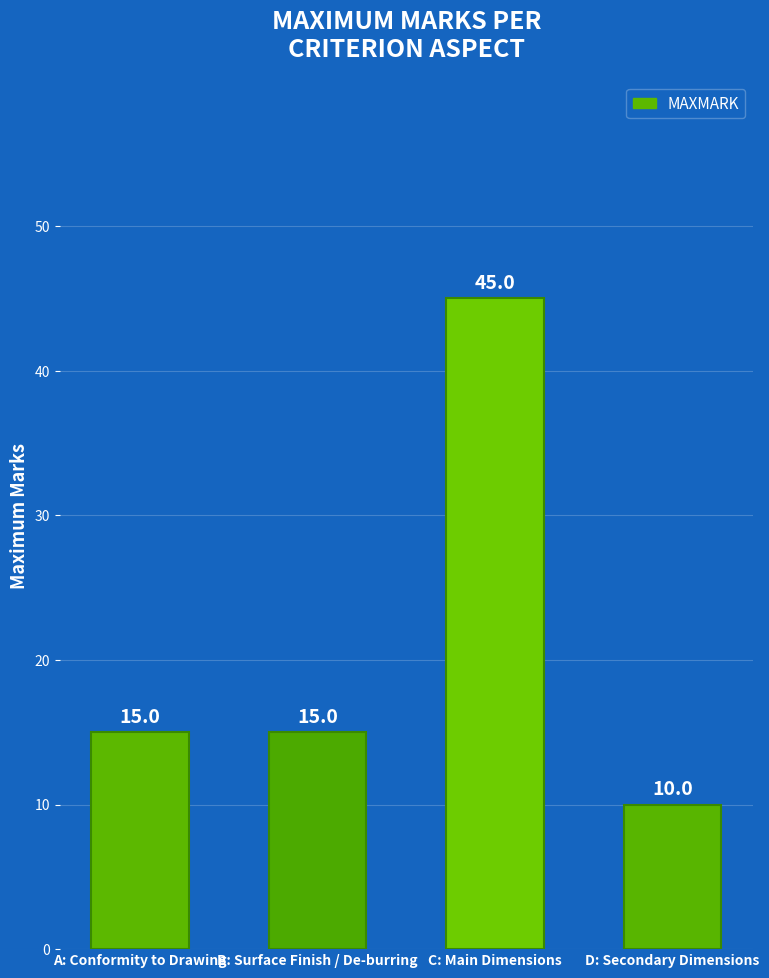

What is the difference between the values at D: Secondary Dimensions and A: Conformity to Drawing?

5